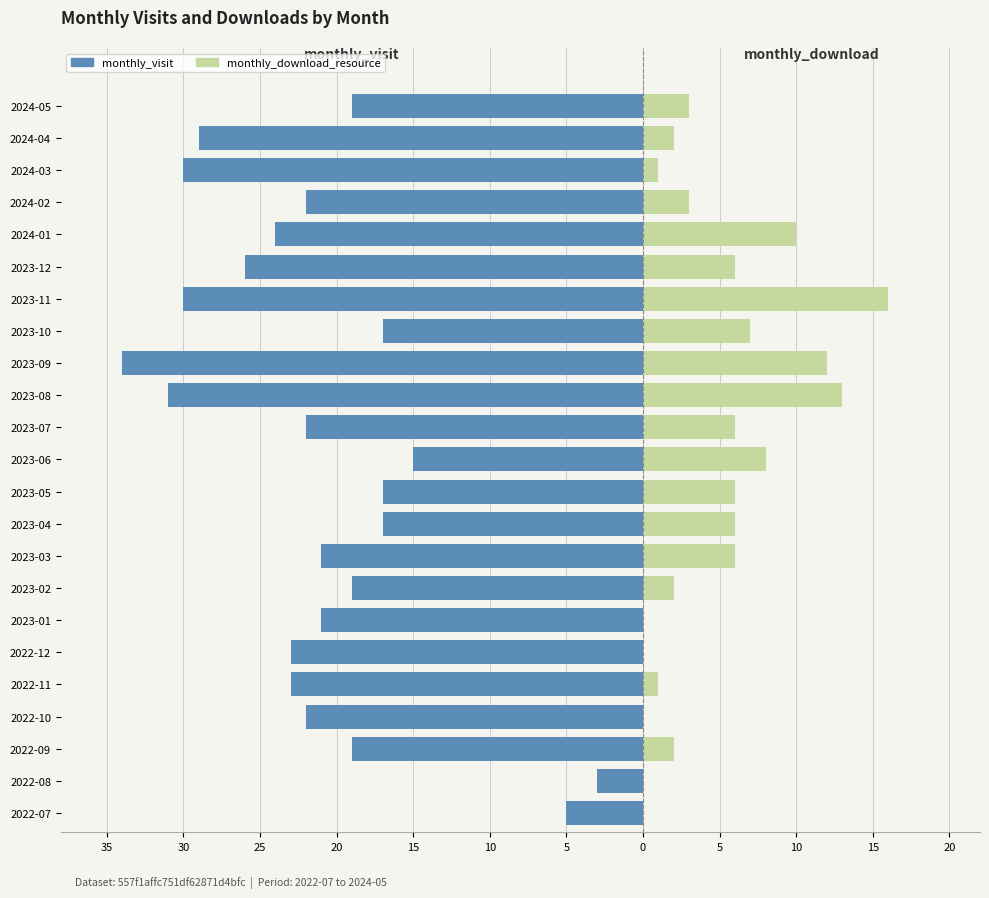

What is the minimum value shown in the chart?

-34